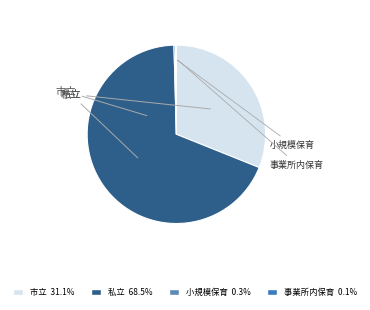

Approximately how many times larger is the value at 私立 compared to 市立?

2.2